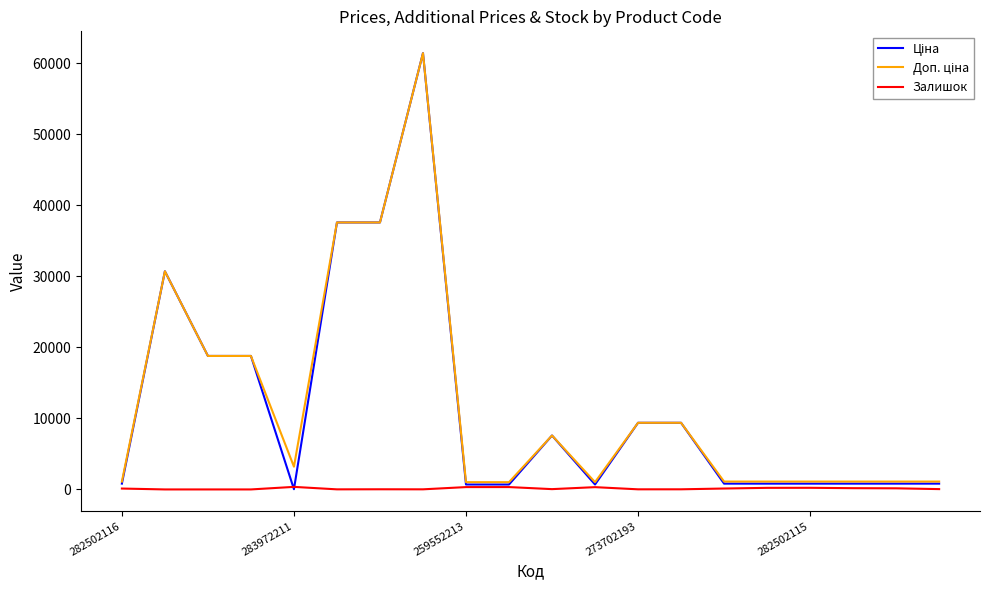

What is the maximum value shown in the chart?

61434.3